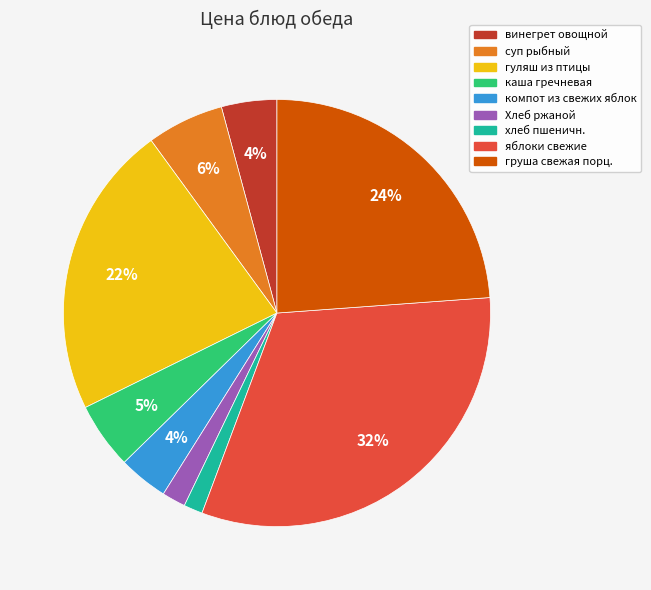

To the nearest percent, what is the average slice percentage?

11%